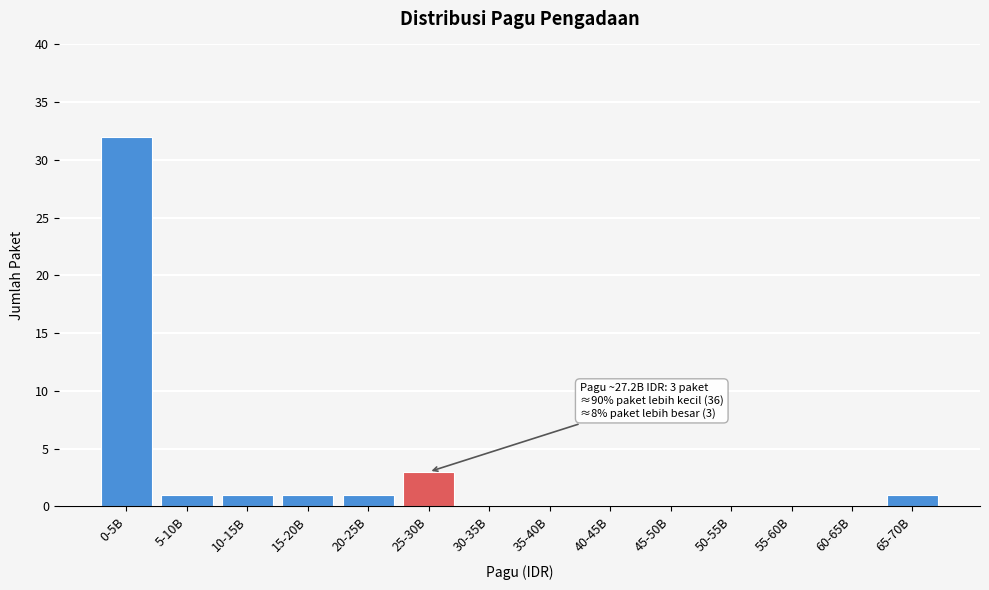

Reading left to right, list all the values displayed in this chart.

0-5B=32	5-10B=1	10-15B=1	15-20B=1	20-25B=1	25-30B=3	30-35B=0	35-40B=0	40-45B=0	45-50B=0	50-55B=0	55-60B=0	60-65B=0	65-70B=1